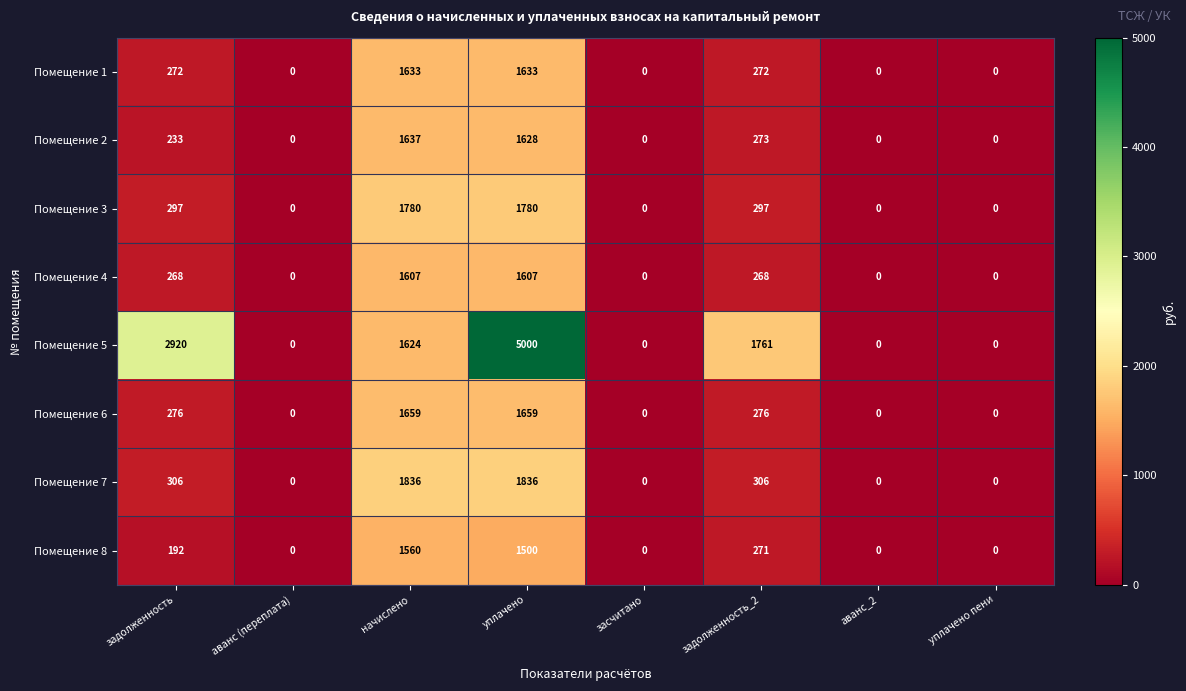

Which category has the highest value in the Помещение 5 series?

уплачено